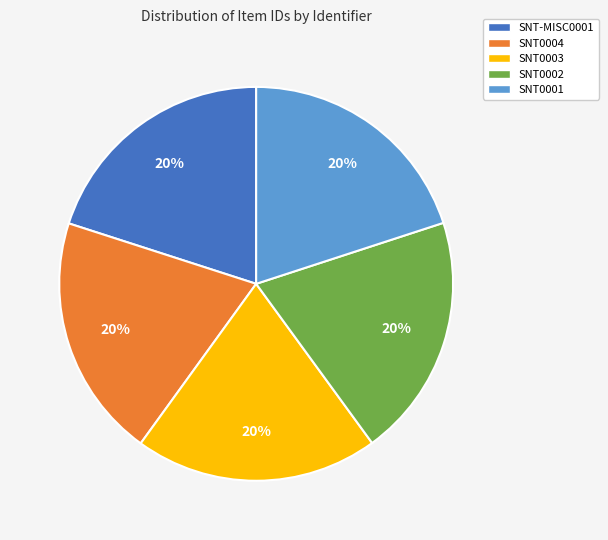

What is the ratio of the value at SNT0004 to the value at SNT0002?

1.0